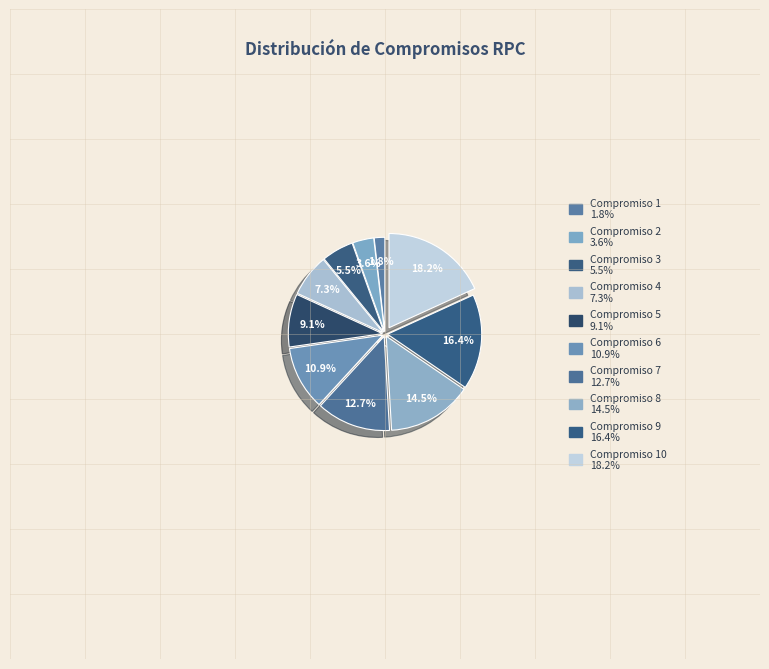

To the nearest percent, what is the difference between the largest and smallest slice percentages?

16%